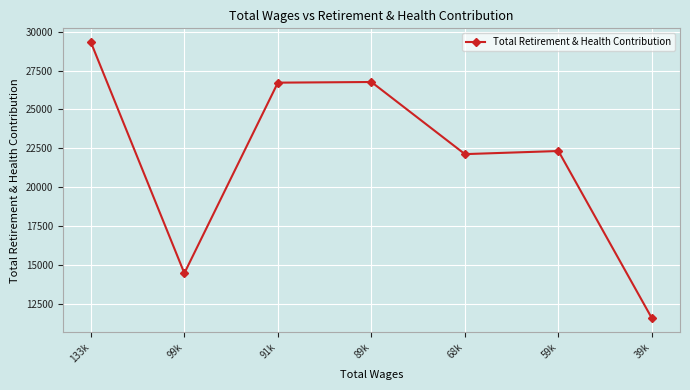

Is this an area chart (filled region under the line)?

No